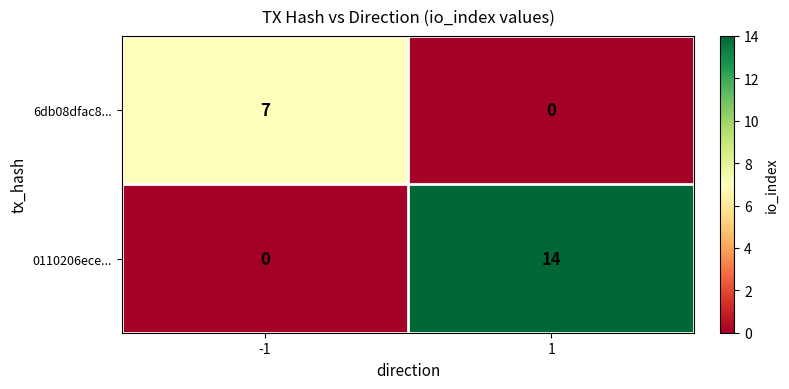

What is the greatest value displayed?

14